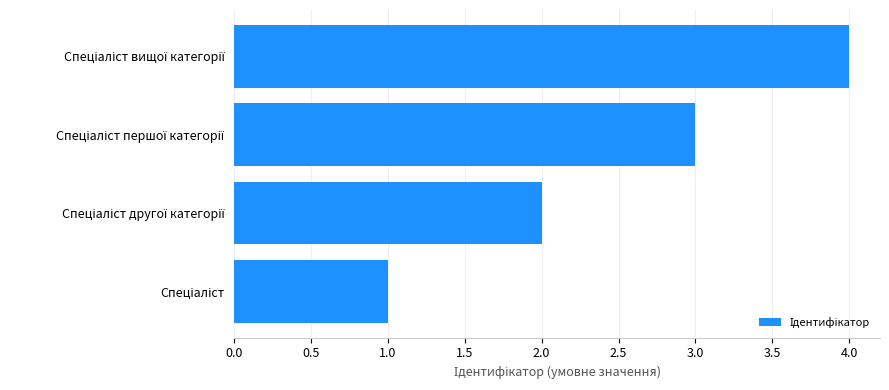

What is the sum of all values?

10